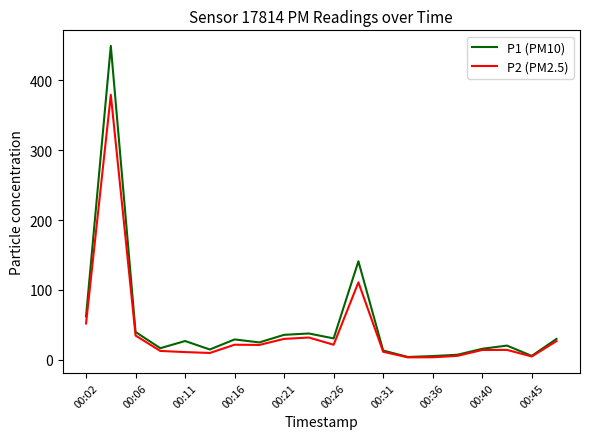

What is the maximum value for P1 (PM10)?

449.5